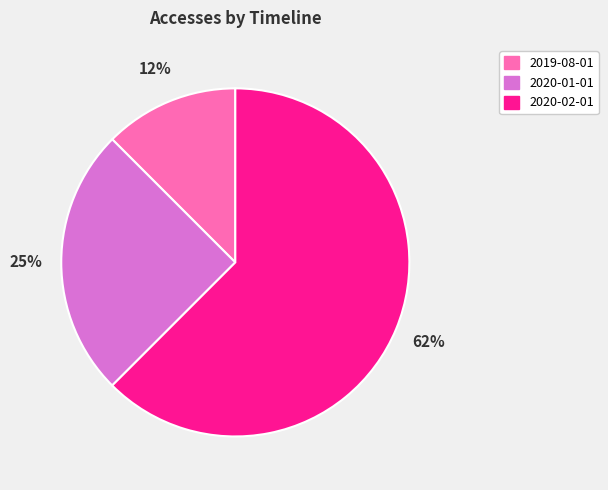

Approximately how many times larger is the value at 2019-08-01 compared to 2020-02-01?

0.2